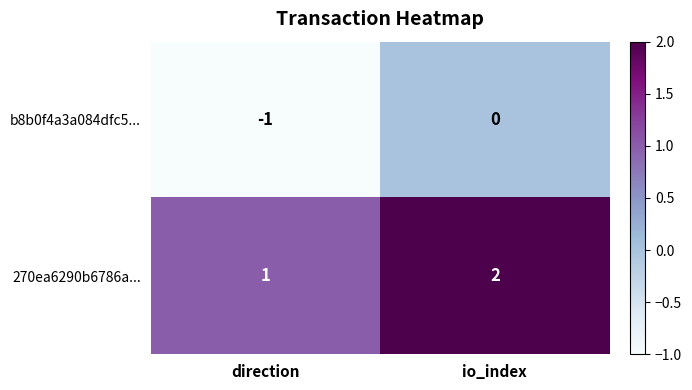

Reading right to left, what are all the values shown in this chart?

b8b0f4a3a084dfc5...: io_index=0	direction=-1
270ea6290b6786a...: io_index=2	direction=1